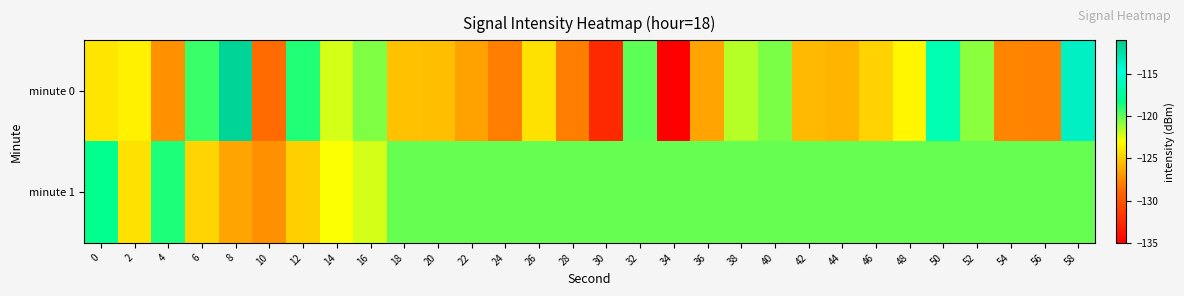

What is the total value across all series at 52?

-241.0